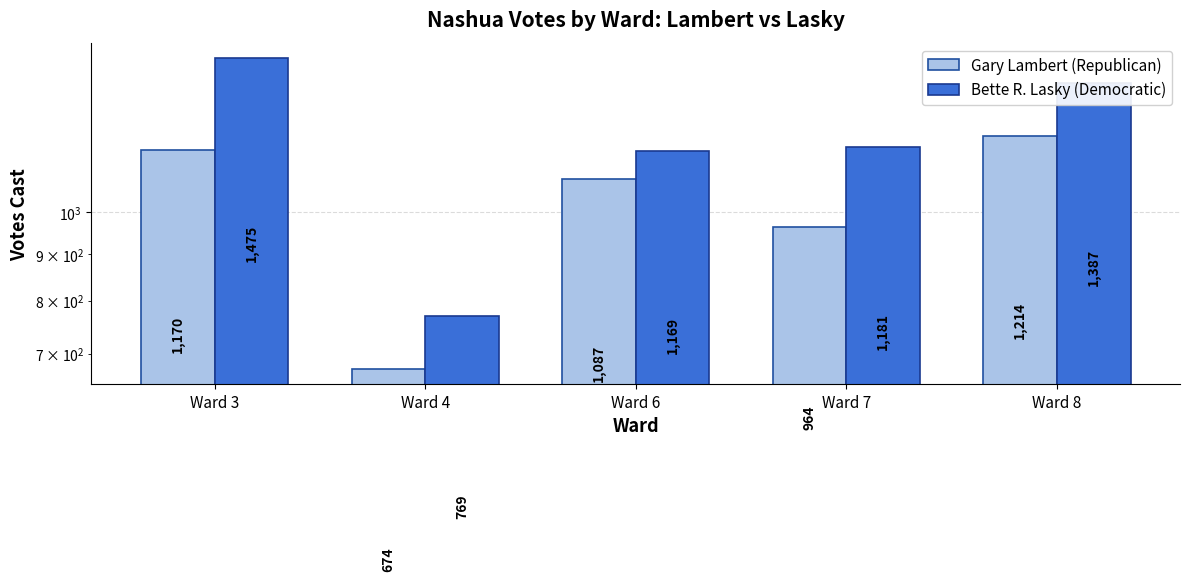

The Gary Lambert (Republican) series shows 975 at Ward 4. True or false?

False